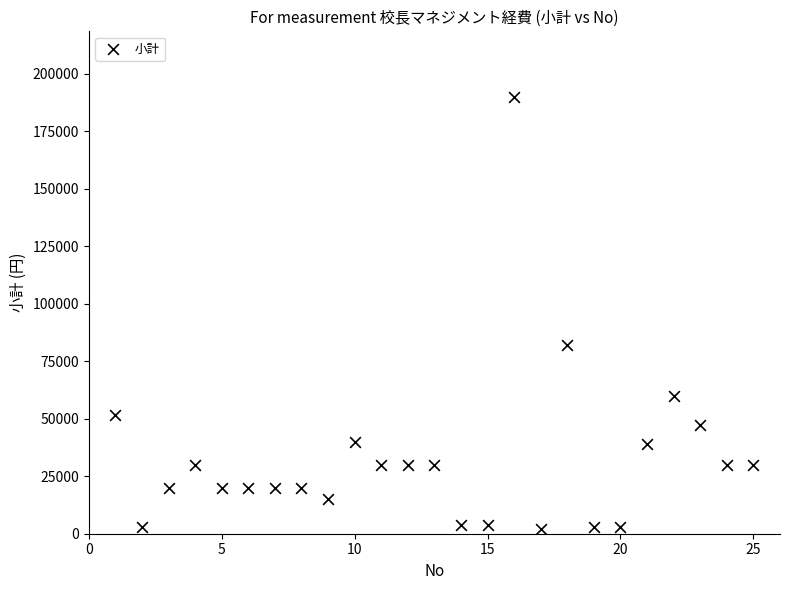

What is the range of X values (max minus min)?

24